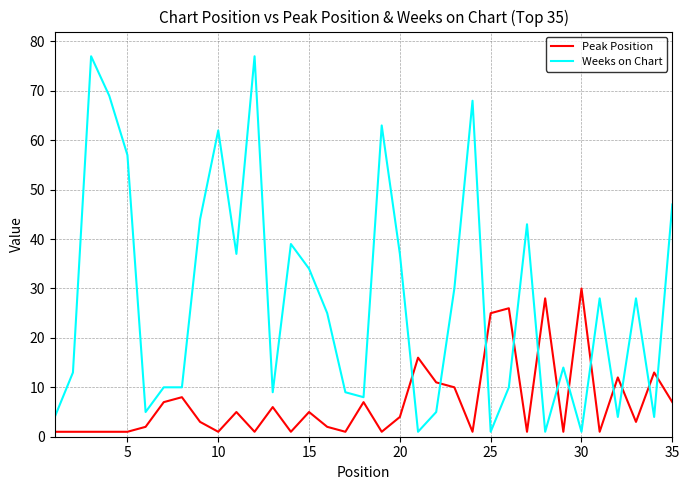

Reading left to right, what are all the values shown in this chart?

Peak Position: 1	1	1	1	1	2	7	8	3	1	5	1	6	1	5	2	1	7	1	4	16	11	10	1	25	26	1	28	1	30	1	12	3	13	7
Weeks on Chart: 4	13	77	69	57	5	10	10	44	62	37	77	9	39	34	25	9	8	63	37	1	5	30	68	1	10	43	1	14	1	28	4	28	4	47